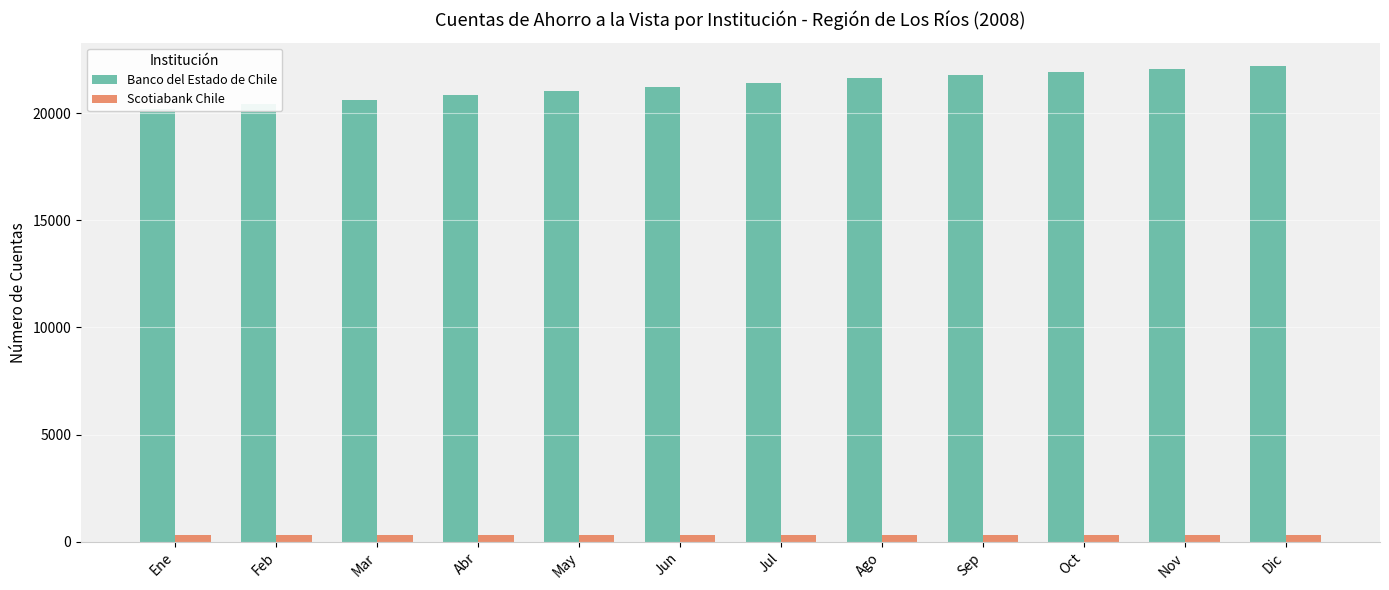

How many bars are there in each group?

2